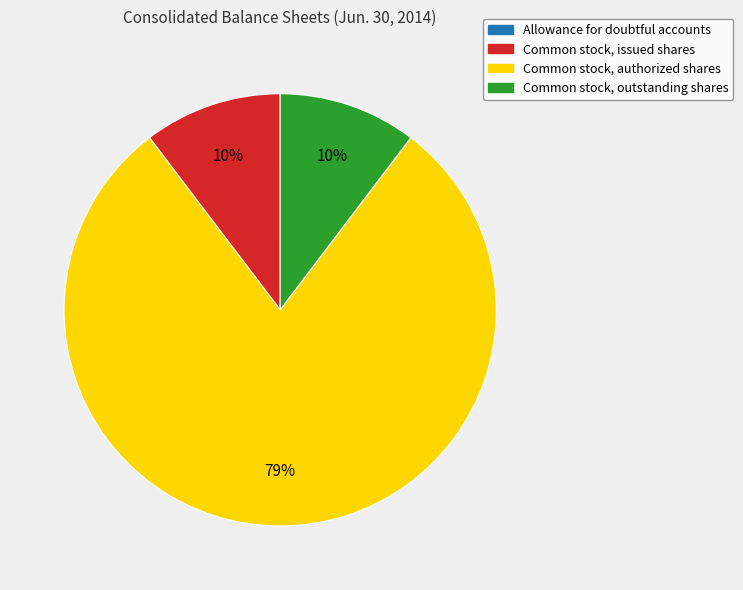

Do Common stock, issued shares and Common stock, outstanding shares together represent more than half of the pie?

No